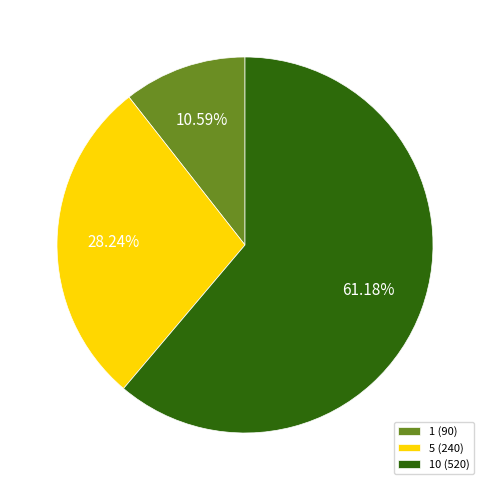

Rank the categories by value from lowest to highest.

1 (90), 5 (240), 10 (520)